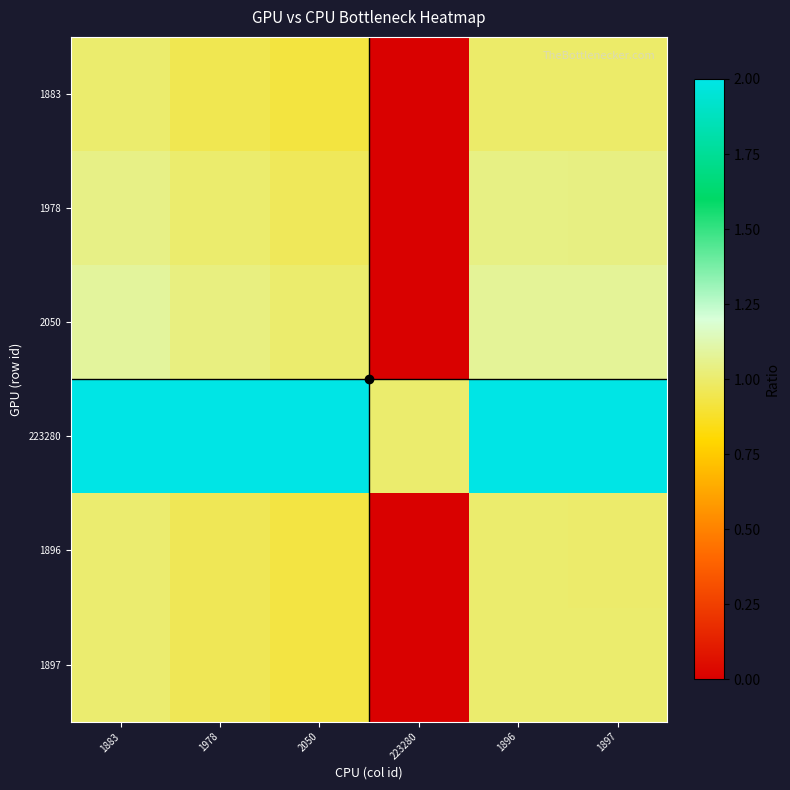

Reading left to right, what are all the values shown in this chart?

1883: 1883=1.0	1978=1.0	2050=0.9	223280=0.0	1896=1.0	1897=1.0
1978: 1883=1.1	1978=1.0	2050=1.0	223280=0.0	1896=1.0	1897=1.0
2050: 1883=1.1	1978=1.0	2050=1.0	223280=0.0	1896=1.1	1897=1.1
223280: 1883=118.6	1978=112.9	2050=108.9	223280=1.0	1896=117.8	1897=117.7
1896: 1883=1.0	1978=1.0	2050=0.9	223280=0.0	1896=1.0	1897=1.0
1897: 1883=1.0	1978=1.0	2050=0.9	223280=0.0	1896=1.0	1897=1.0